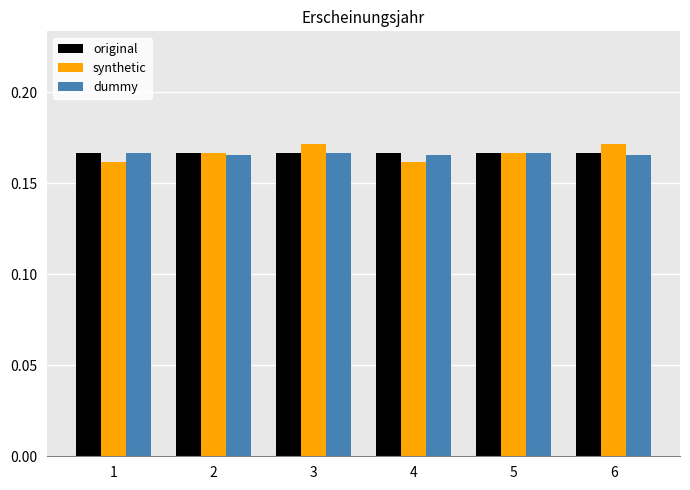

At how many categories does at least one series exceed 0?

6